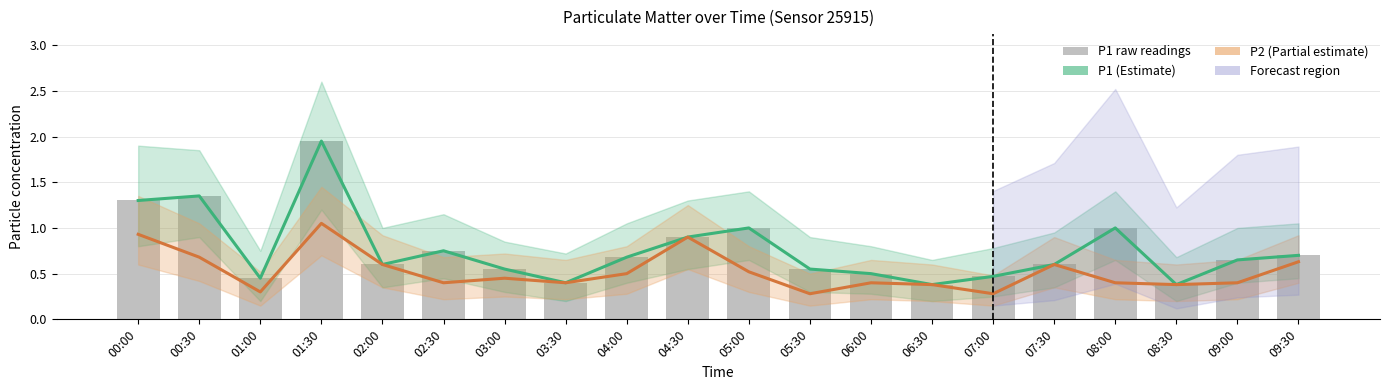

Which category has the highest value in the P1 (Estimate) series?

01:30